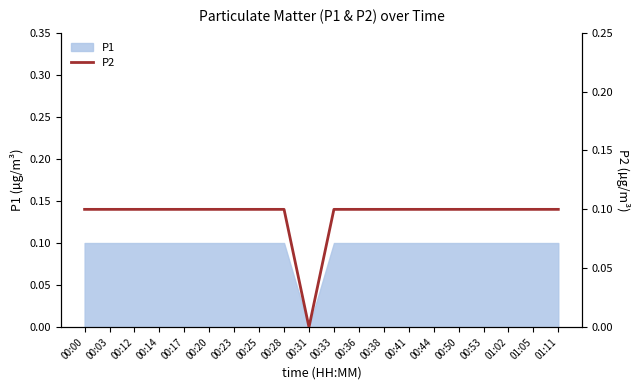

List the labels in order of value, largest first.

00:00, 00:03, 00:12, 00:14, 00:17, 00:20, 00:23, 00:25, 00:28, 00:33, 00:36, 00:38, 00:41, 00:44, 00:50, 00:53, 01:02, 01:05, 01:11, 00:31